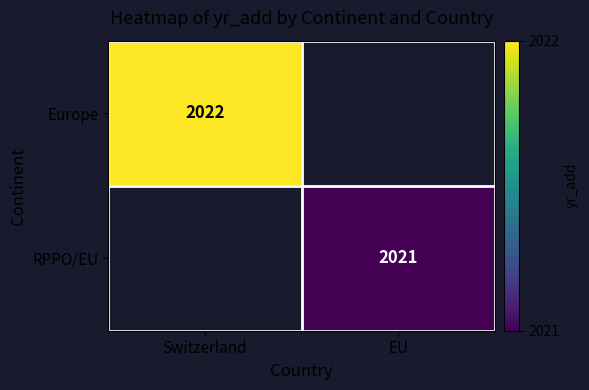

The value of Europe at Switzerland is 1012. True or false?

False